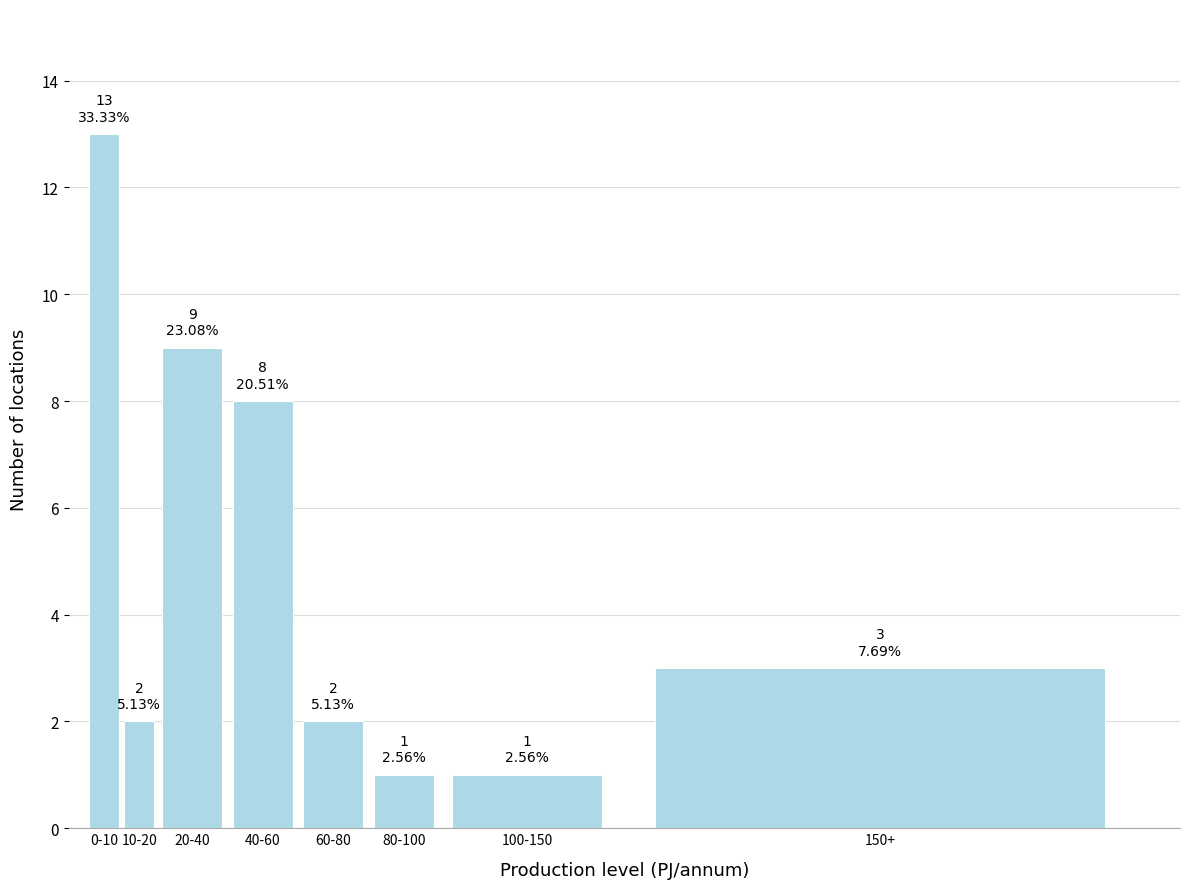

Reading left to right, transcribe all the data shown in this chart.

0-10=13	10-20=2	20-40=9	40-60=8	60-80=2	80-100=1	100-150=1	150+=3